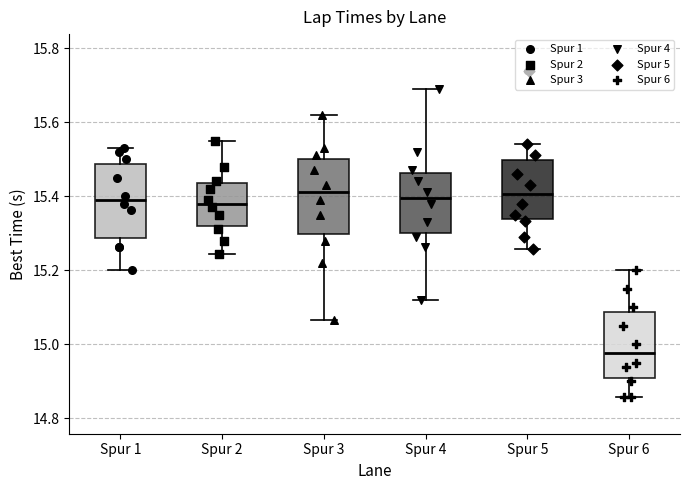

Where does the median line of the box for Spur 1 sit on the y-axis? The values are not printed on the chart, so give them approximately, as read against the axis.

15.40